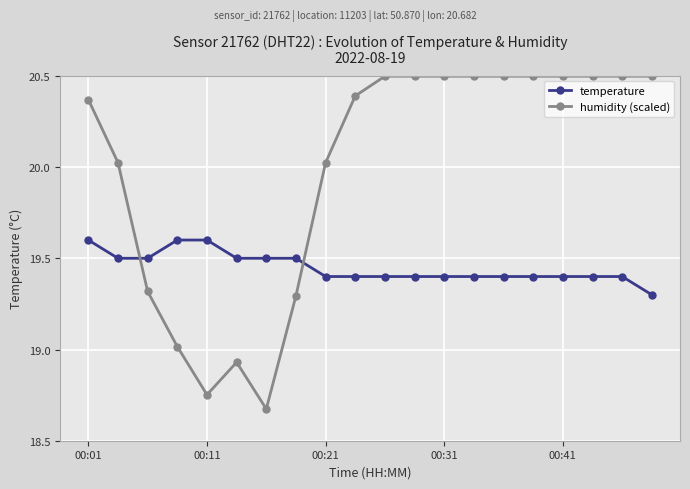

What is the sum of all humidity (scaled) values?

399.8